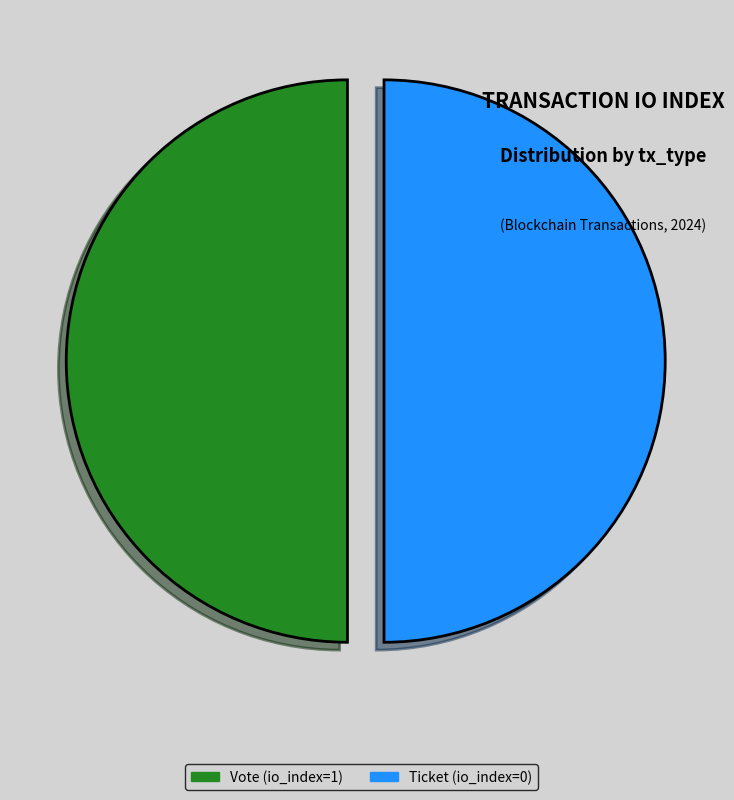

The Ticket (io_index=0) slice represents 55% of the pie. True or false?

False